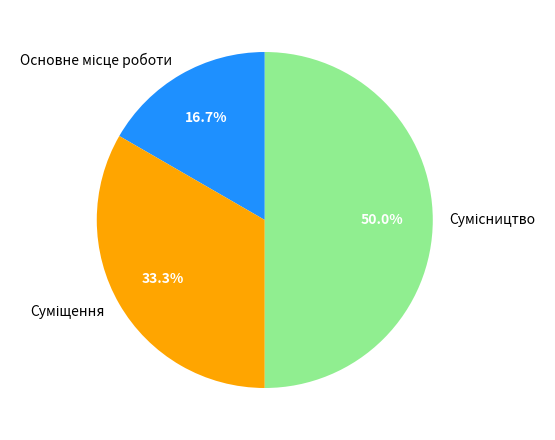

How many segments does this pie chart have?

3